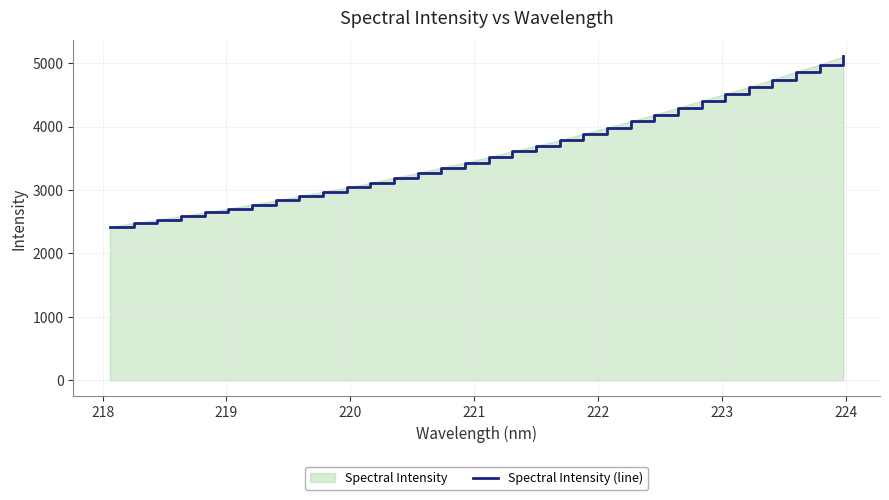

What is the sum of all values?

114533.8